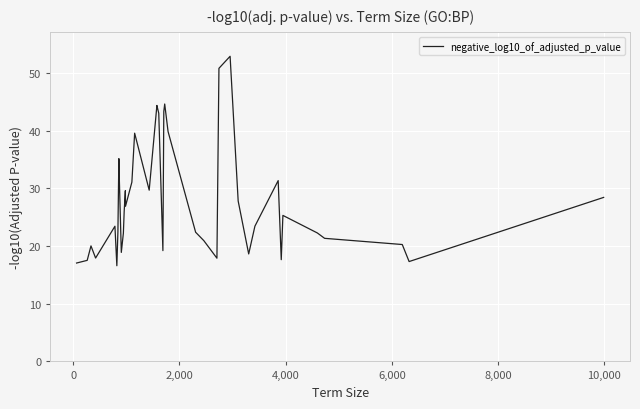

What is the difference between the maximum and minimum values?

36.3